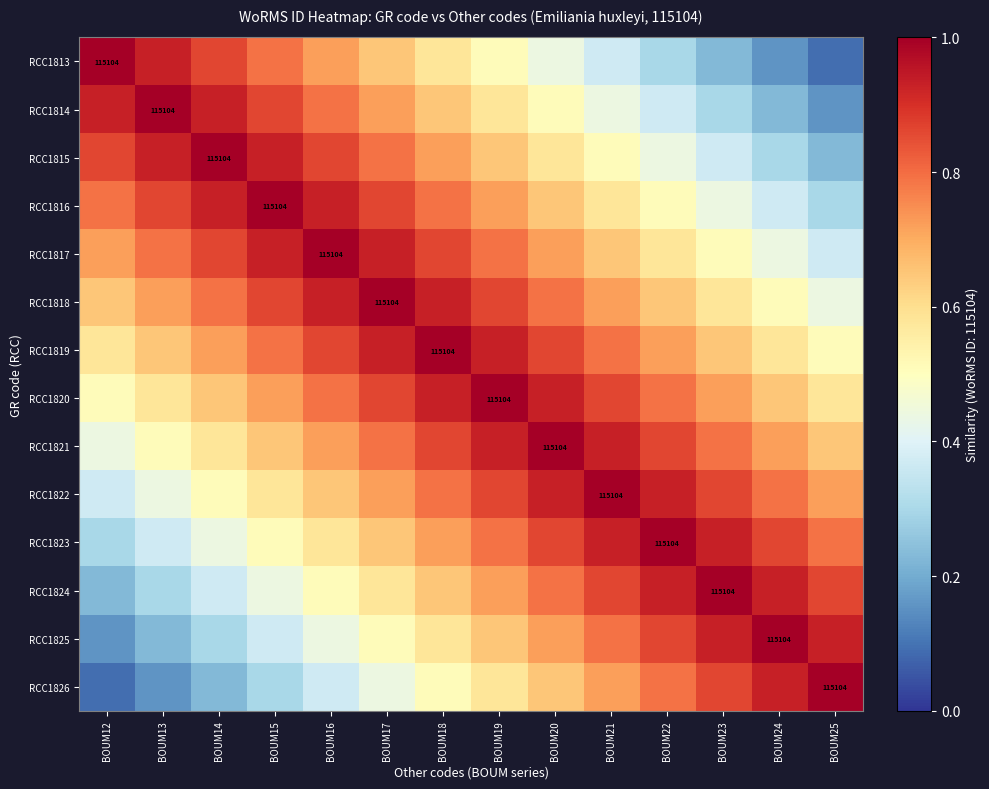

Which series has the largest total across all categories?

RCC1819